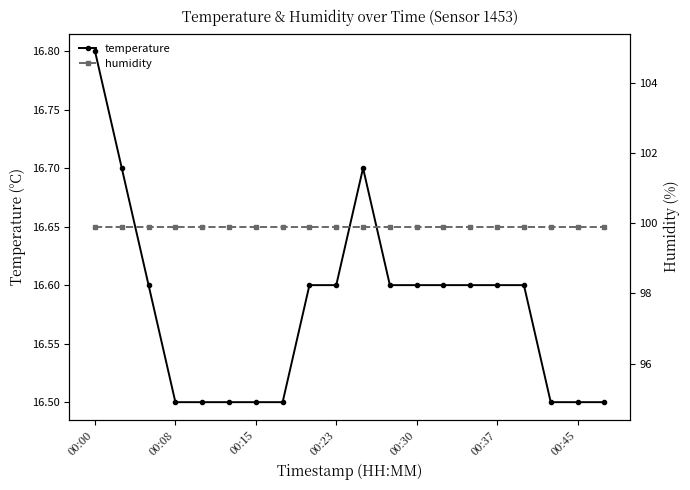

Count the temperature values in the range 16 to 17.

20